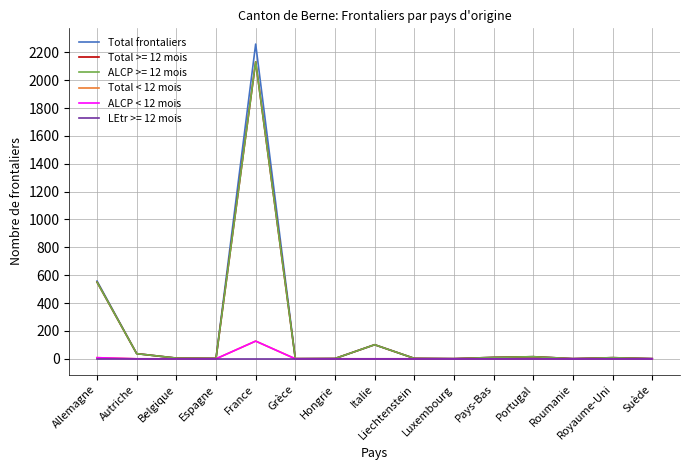

What is the difference between the maximum and minimum values in the ALCP < 12 mois series?

127